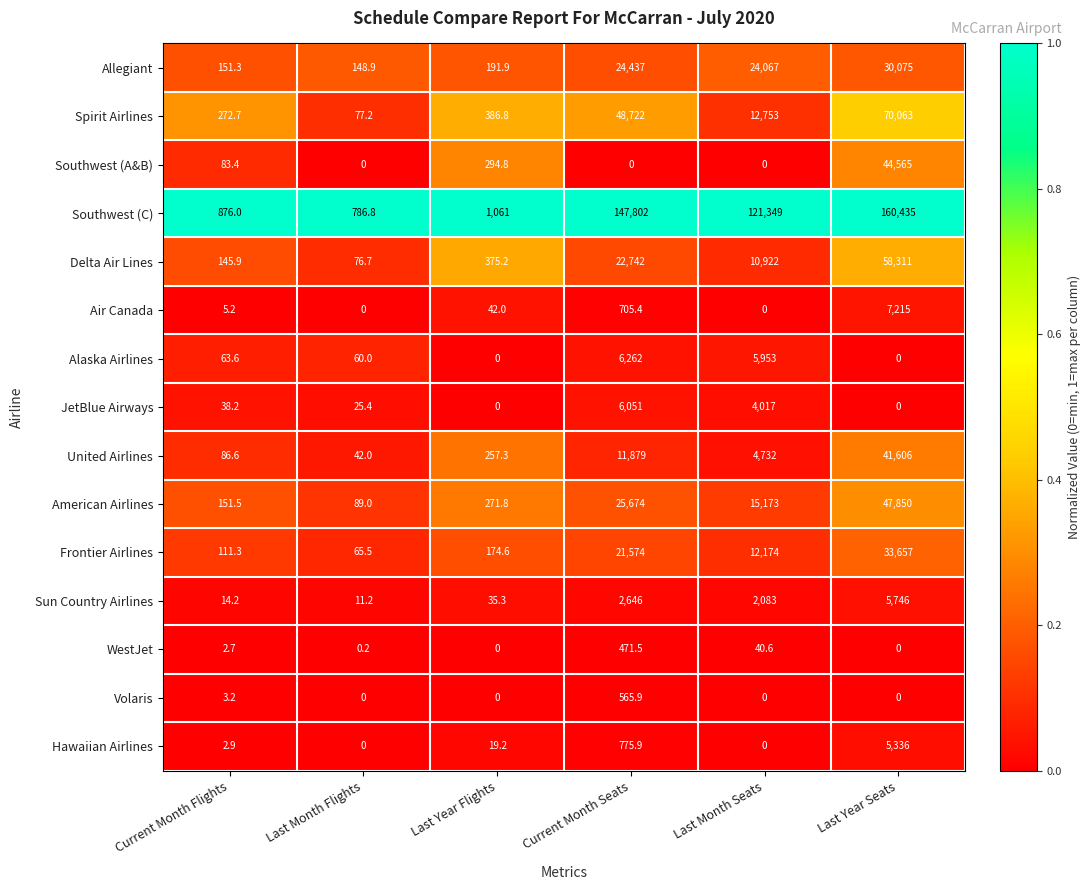

What is the maximum value shown in the chart?

160435.0